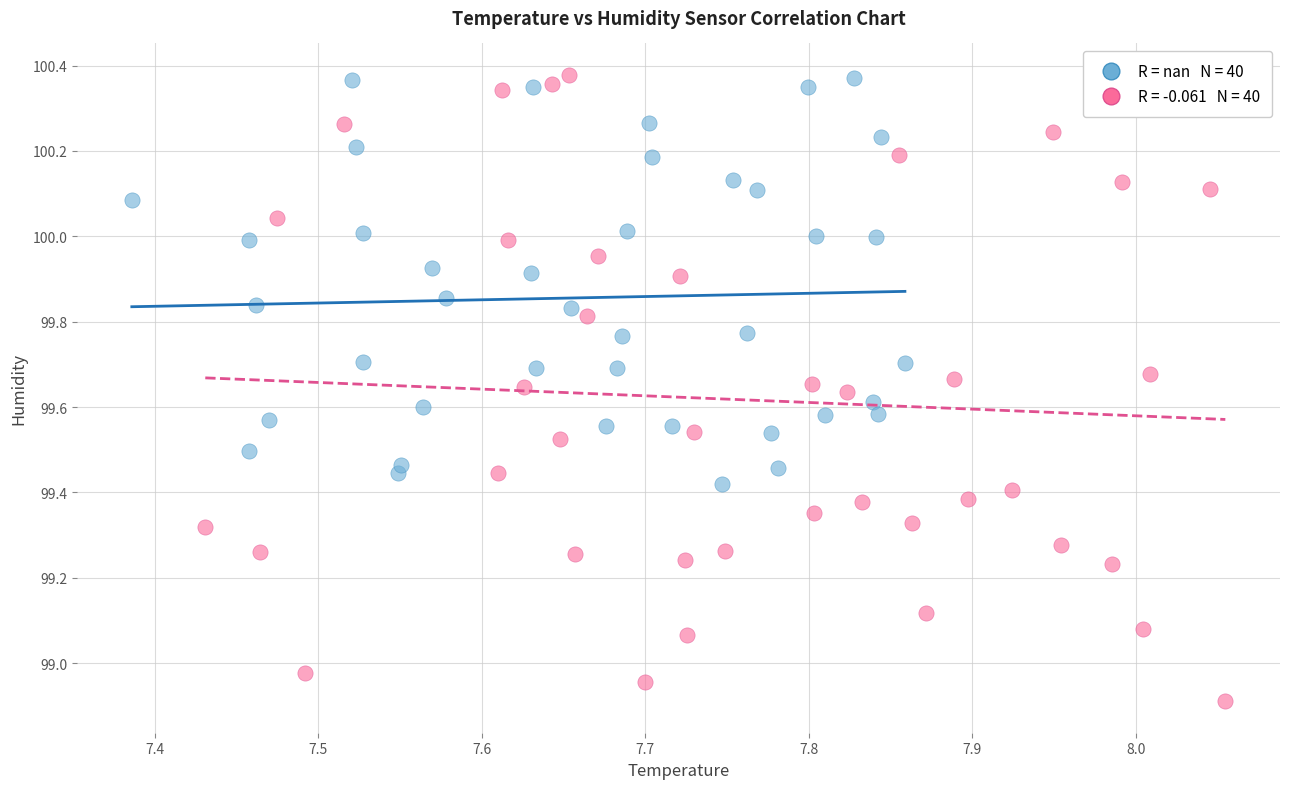

Which series has the largest Y range (max minus min)?

humidity (DHT22 sensor 2024)